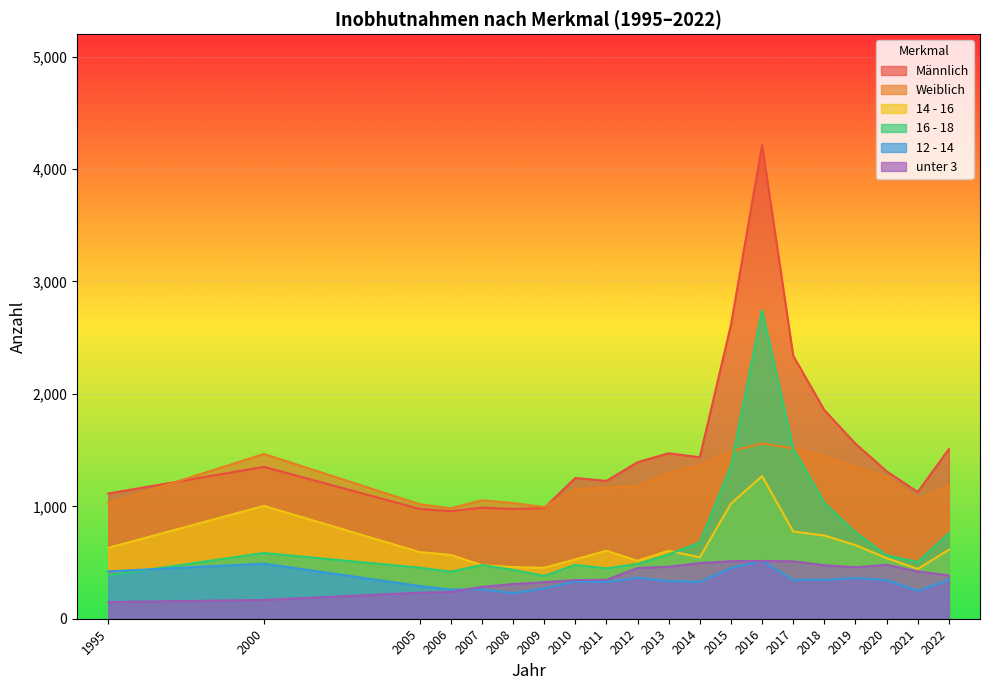

Which series changed the most between 2000 and 2018?

Männlich